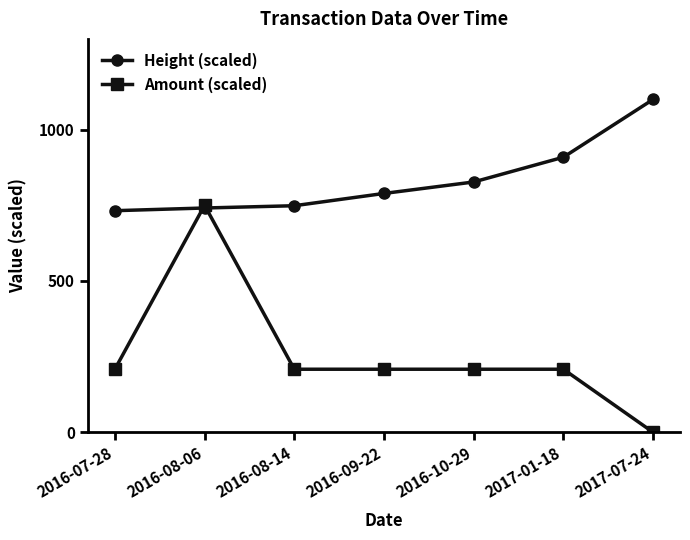

What is the difference between the highest and lowest values at 2017-07-24?

1100.0